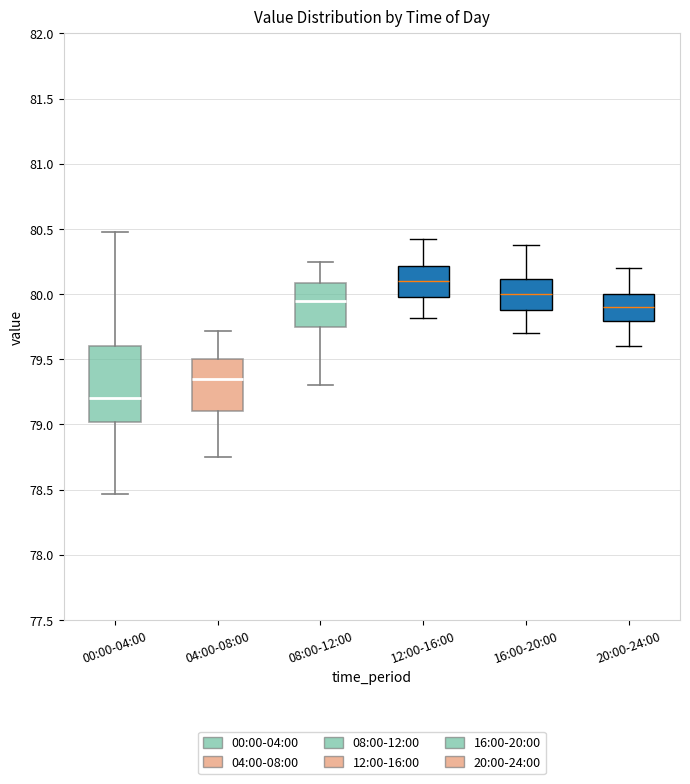

Reading left to right, read every box against the y-axis: the position of its median line, the range the box covers, and the ends of its whiskers. The values are not printed on the chart, so give them approximately, as read against the axis.

00:00-04:00: median 79.20, box 79.00 to 79.60, whiskers 78.45 to 80.50
04:00-08:00: median 79.35, box 79.10 to 79.50, whiskers 78.75 to 79.70
08:00-12:00: median 79.95, box 79.75 to 80.10, whiskers 79.30 to 80.25
12:00-16:00: median 80.10, box 80.00 to 80.20, whiskers 79.80 to 80.40
16:00-20:00: median 80.00, box 79.90 to 80.10, whiskers 79.70 to 80.40
20:00-24:00: median 79.90, box 79.80 to 80.00, whiskers 79.60 to 80.20